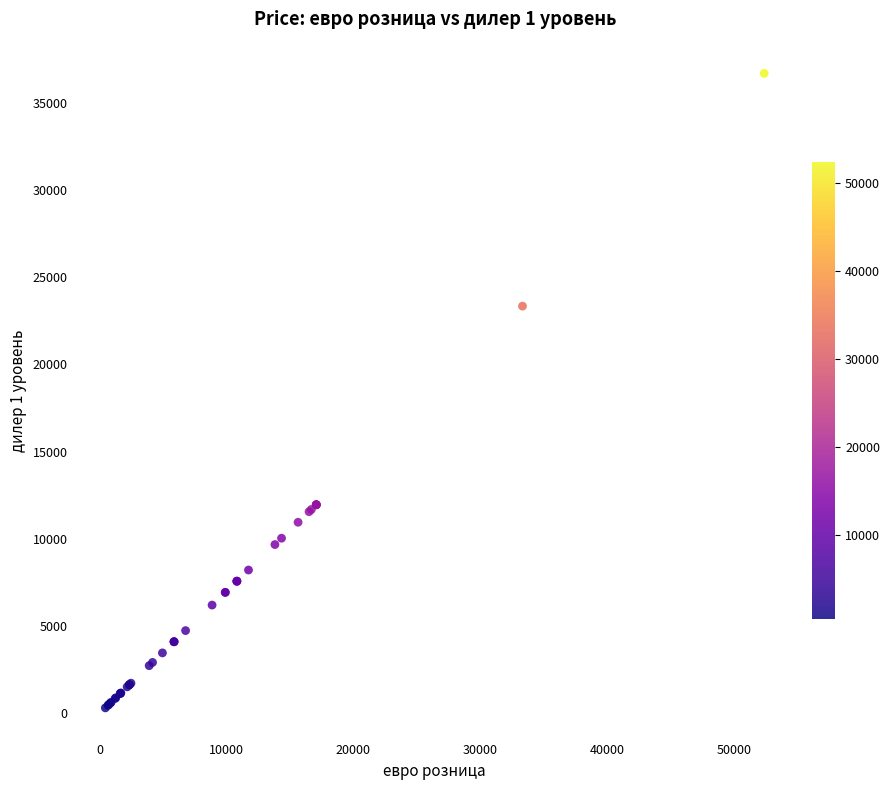

What Y value in the scatter plot is closest to 18499?

23341.5